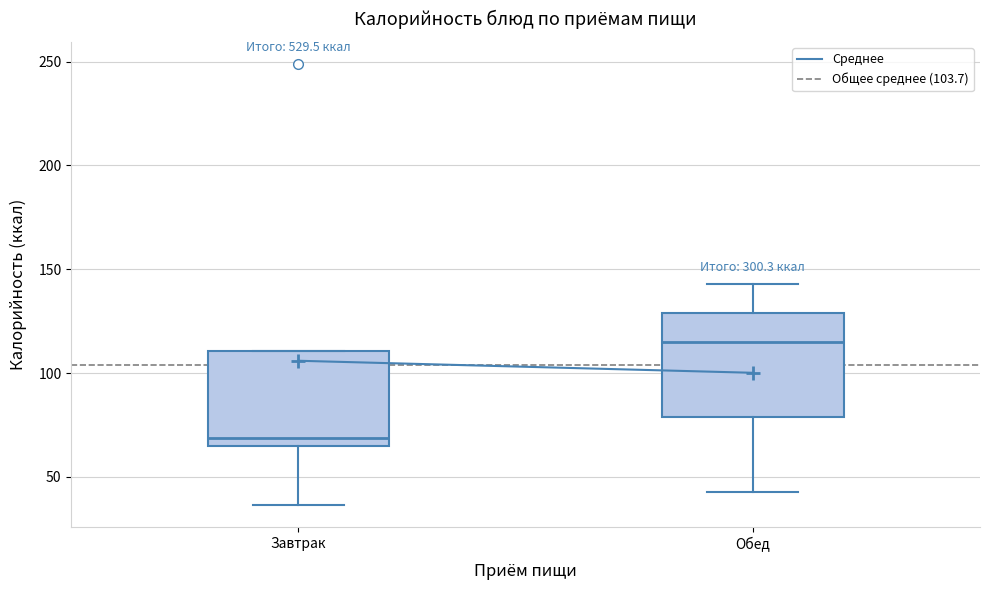

Where does the upper whisker of the box for Обед end on the y-axis? The values are not printed on the chart, so give them approximately, as read against the axis.

145